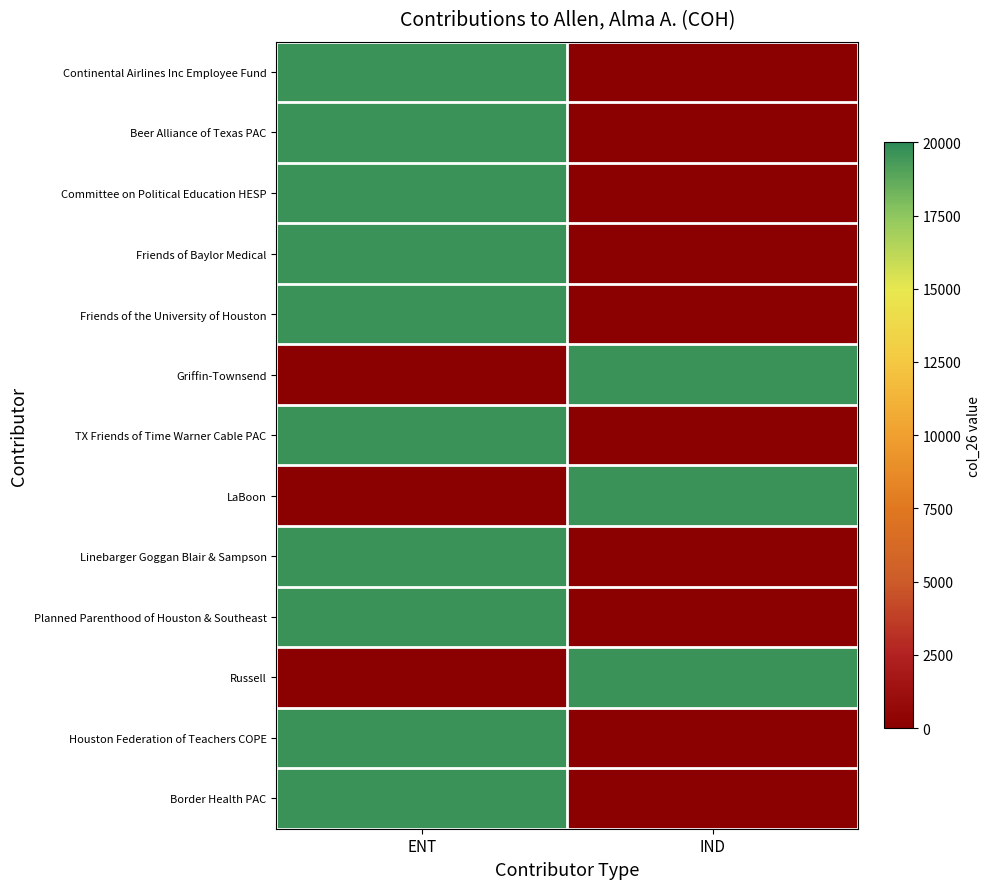

Which series changed the most between ENT and IND?

Continental Airlines Inc Employee Fund